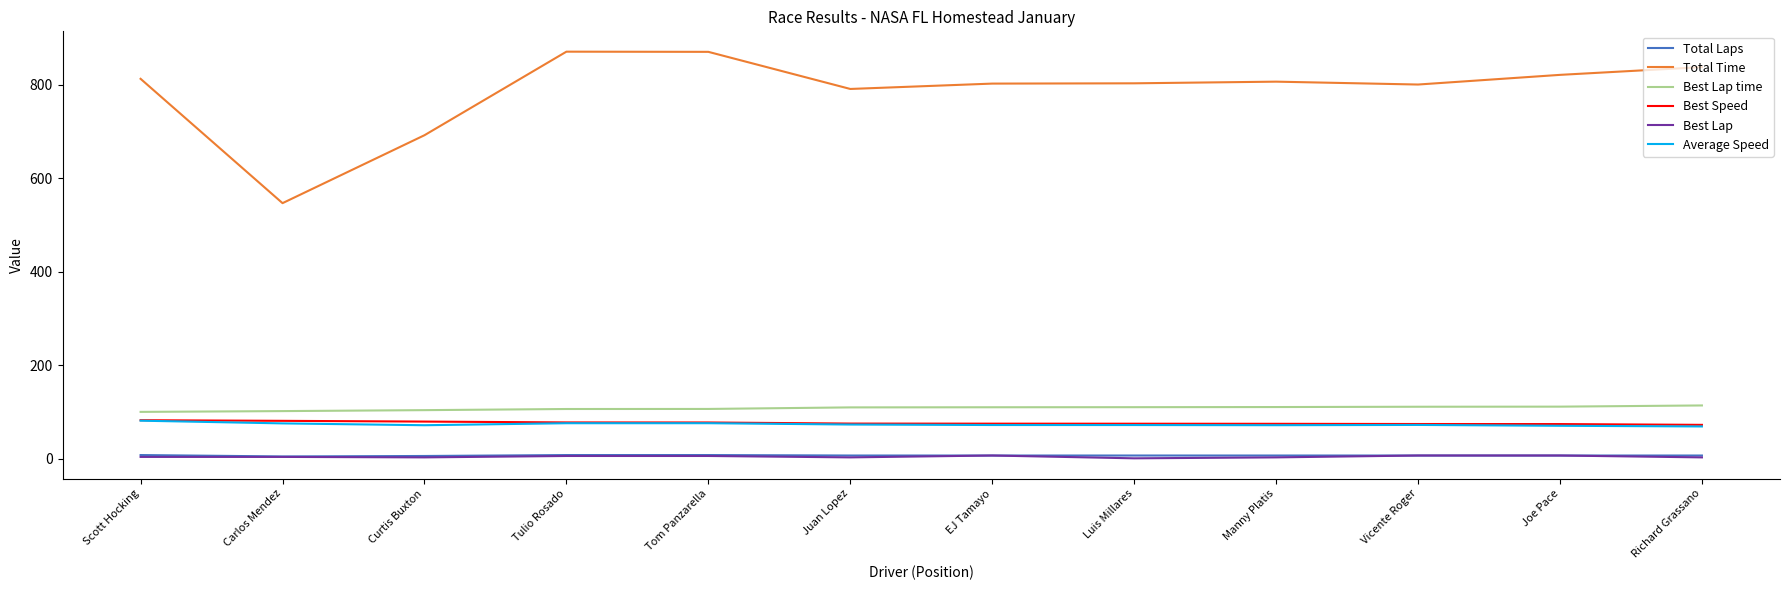

Which series has the largest range (max minus min)?

Total Time